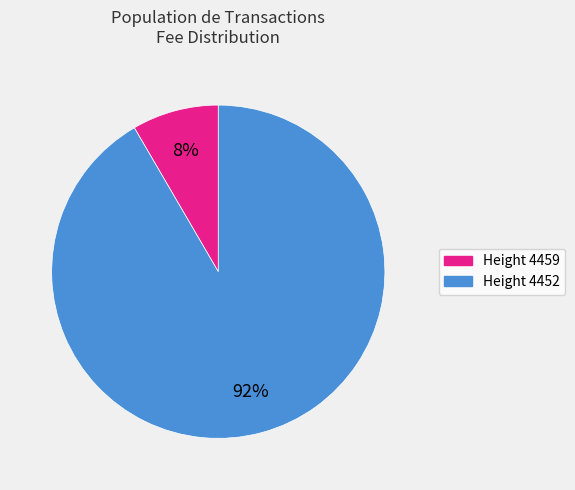

To the nearest percent, what is the average slice percentage?

50%